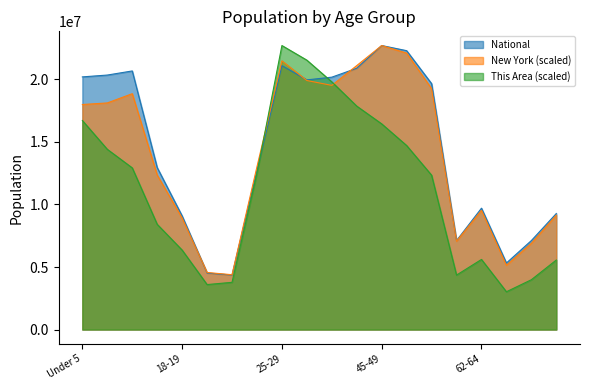

True or false: National and This Area cross at least once.

True